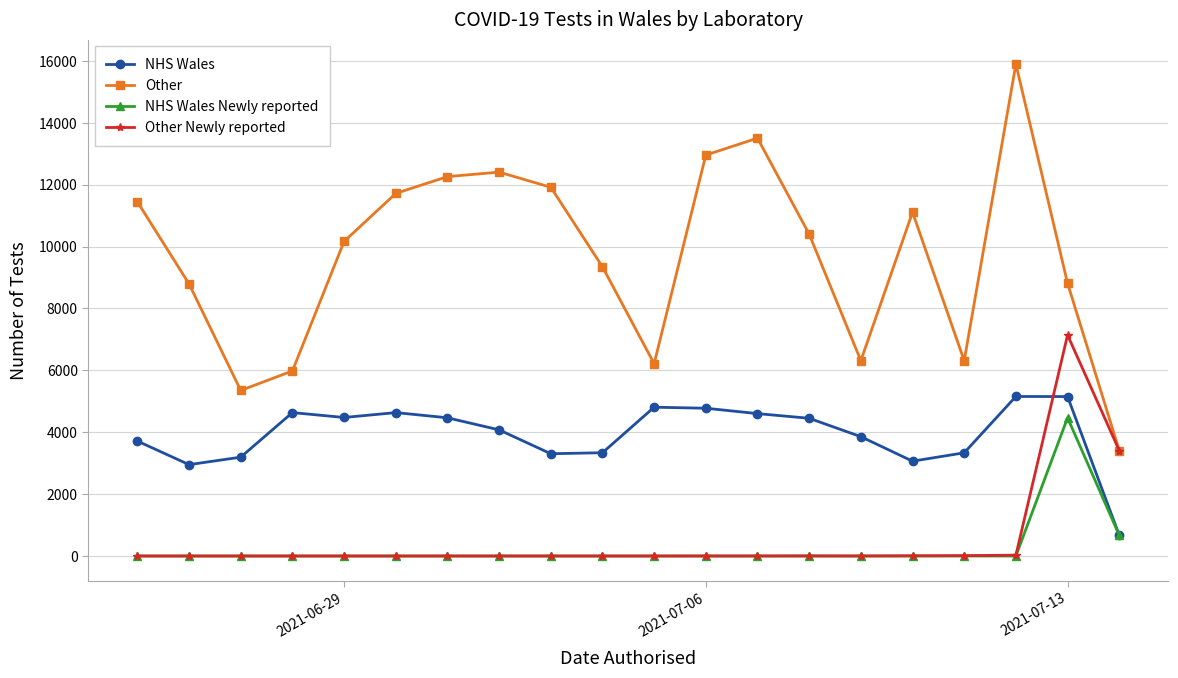

True or false: NHS Wales has more than 1 points higher than both neighbors.

True